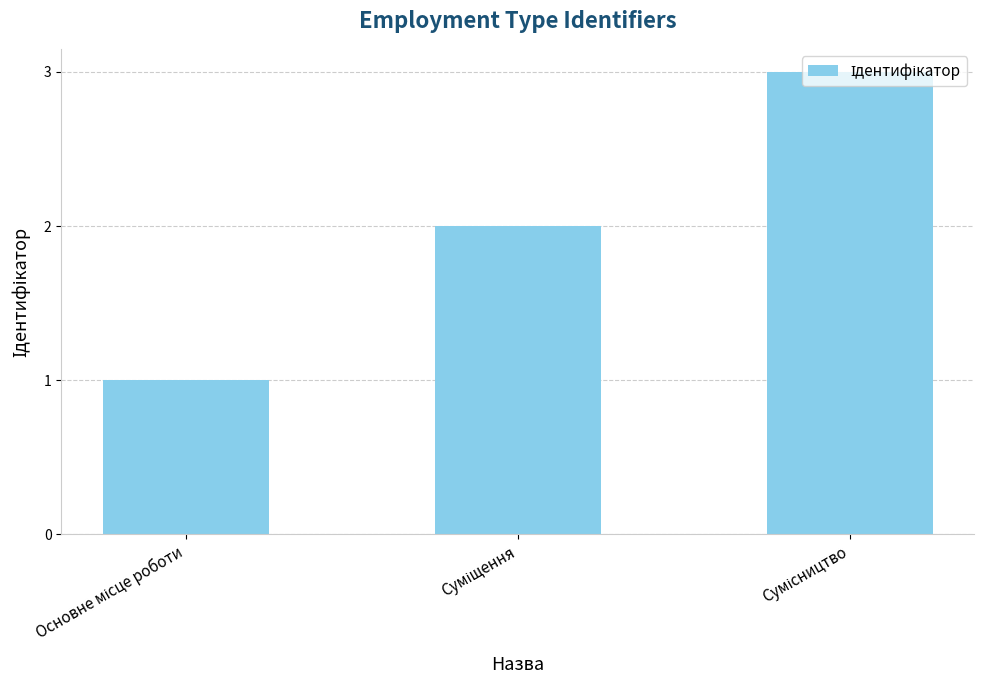

What is the greatest value displayed?

3